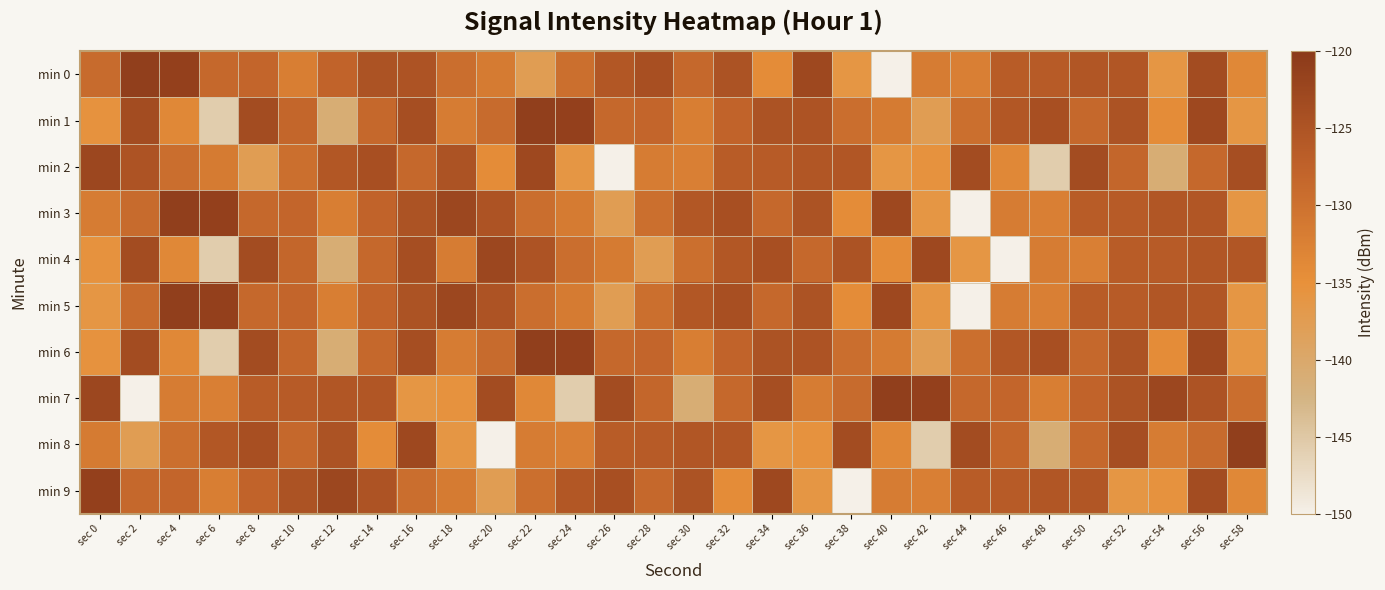

At which category does the chart reach its minimum across all series?

sec 40